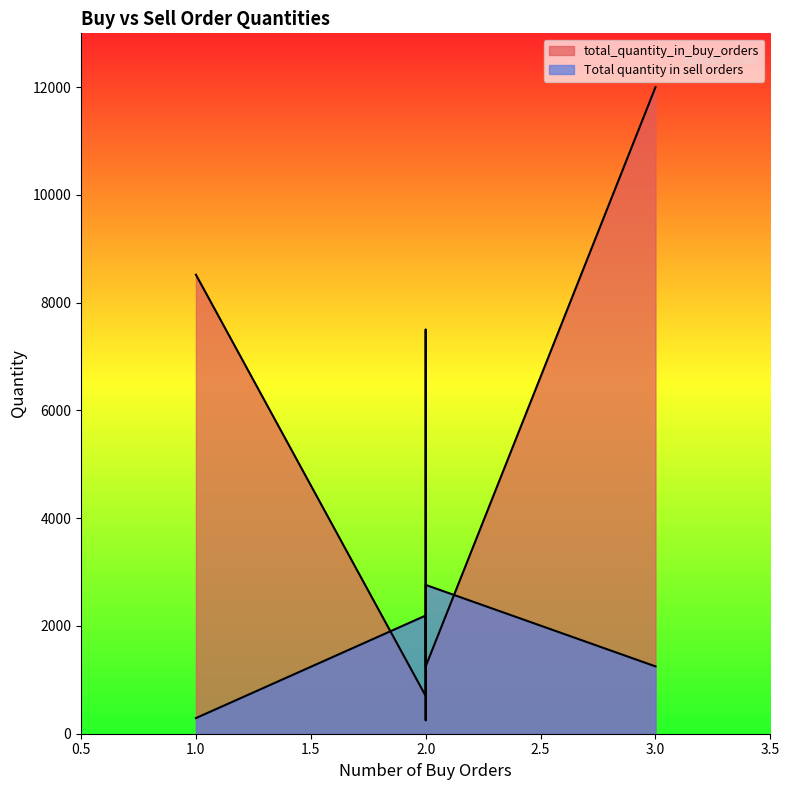

At which category does Total quantity in sell orders reach its first local peak?

2